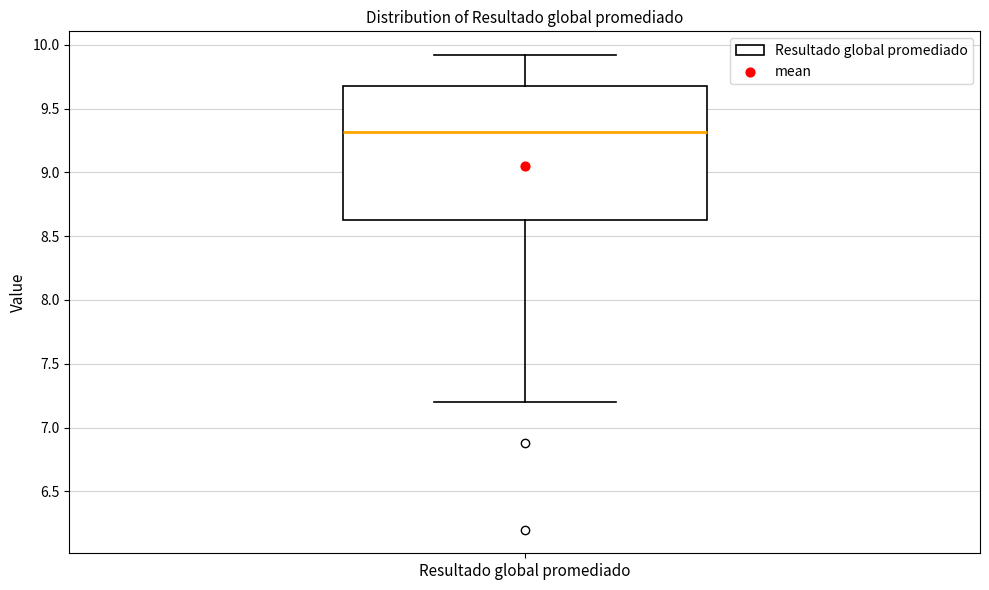

Read this box plot against the y-axis: the position of the median line, the range covered by the box, and the ends of both whiskers. The values are not printed on the chart, so give them approximately, as read against the axis.

median 9.30, box 8.65 to 9.70, whiskers 7.20 to 9.90